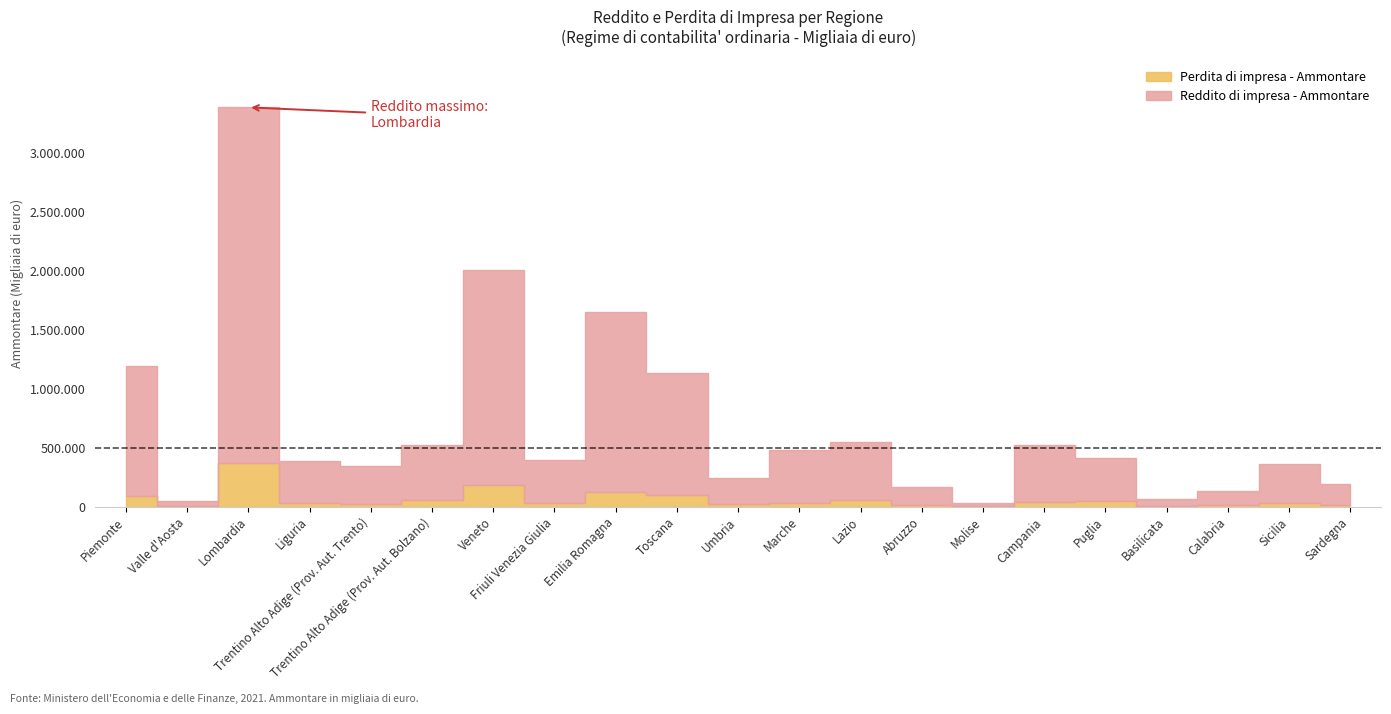

What is the value of the Perdita di impresa - Ammontare point at the 14th from the left?

17103